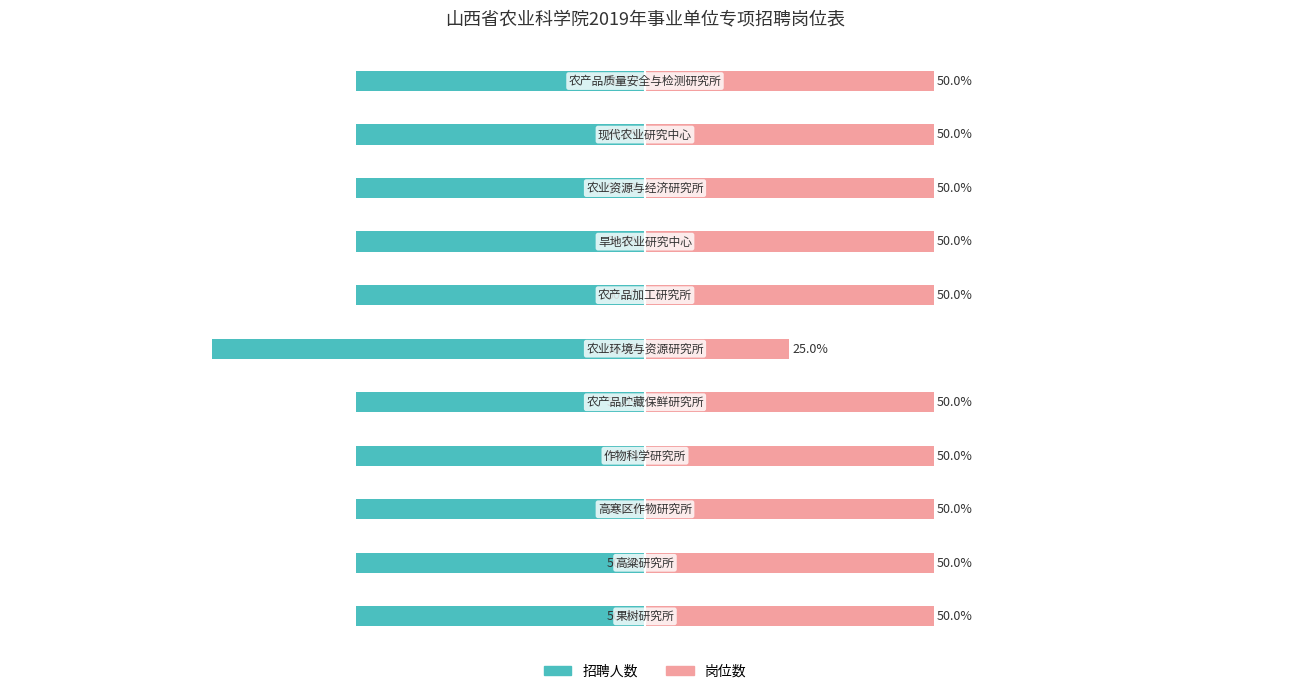

Which series has the widest spread of values?

招聘人数